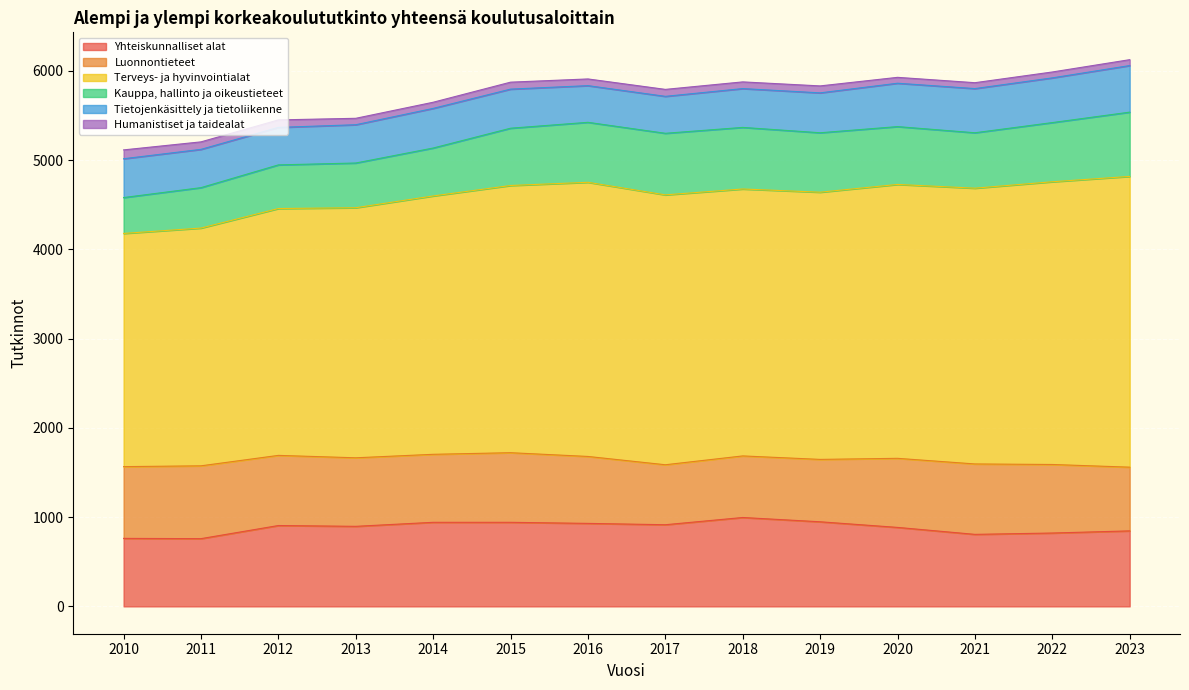

True or false: Kauppa, hallinto ja oikeustieteet and Humanistiset ja taidealat intersect in this chart.

False